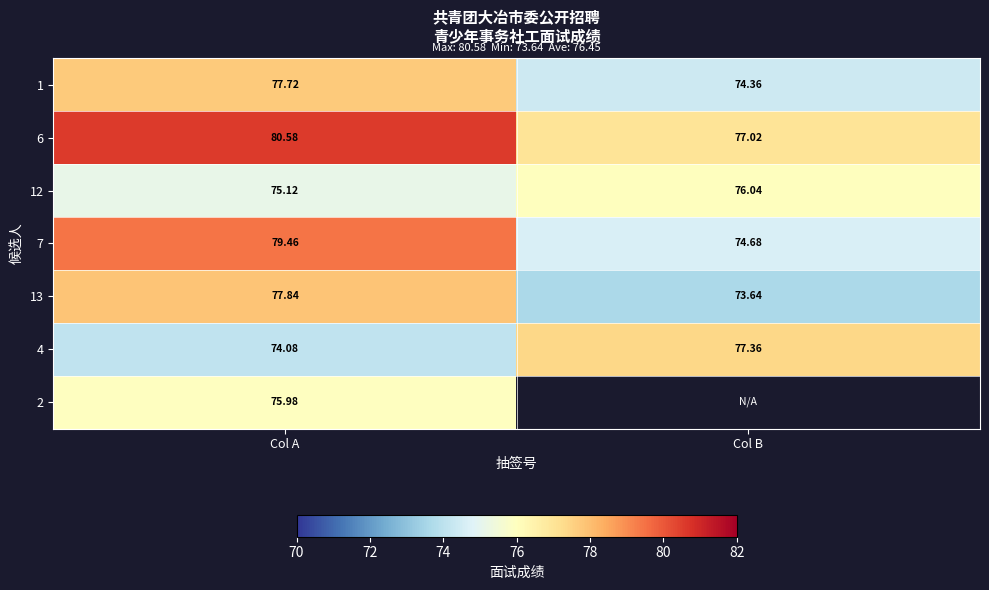

The 12 series shows 75.1 at Col A. True or false?

True